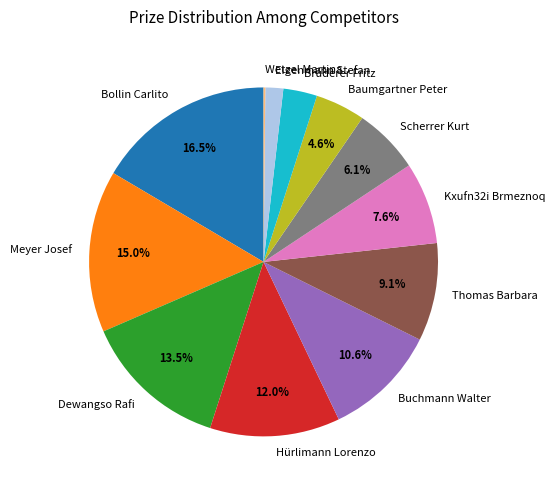

True or false: Thomas Barbara accounts for 19% of the total.

False